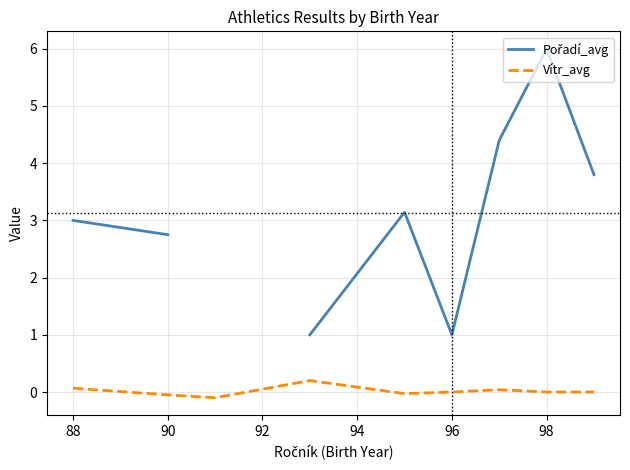

Count the number of categories in the chart.

9